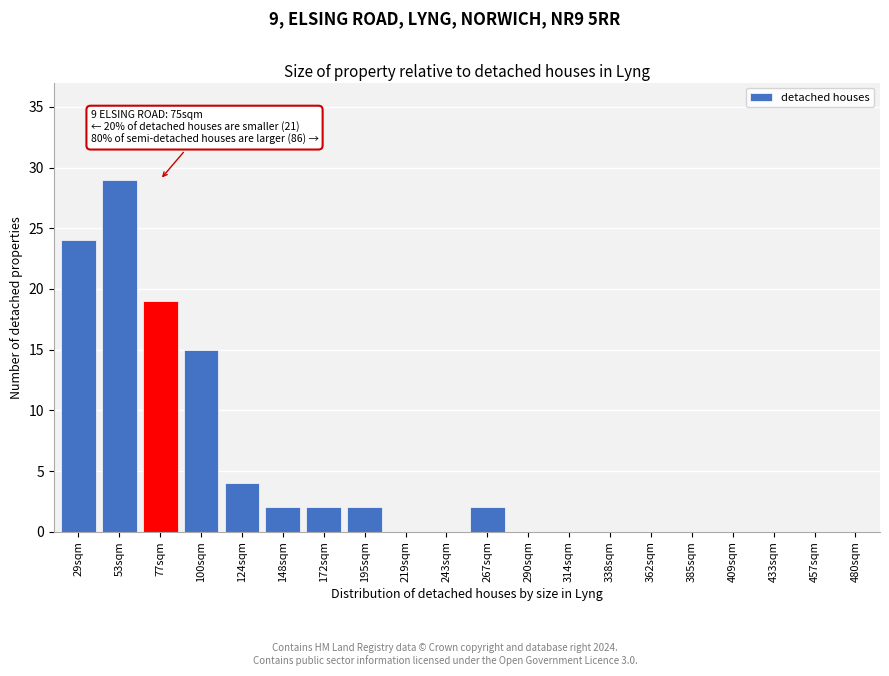

Reading left to right, list all the values displayed in this chart.

29sqm=24	53sqm=29	77sqm=19	100sqm=15	124sqm=4	148sqm=2	172sqm=2	195sqm=2	219sqm=0	243sqm=0	267sqm=2	290sqm=0	314sqm=0	338sqm=0	362sqm=0	385sqm=0	409sqm=0	433sqm=0	457sqm=0	480sqm=0